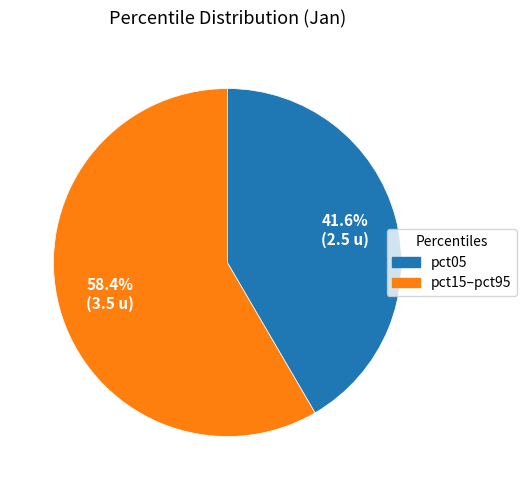

Which slice is the smallest?

pct15–pct95